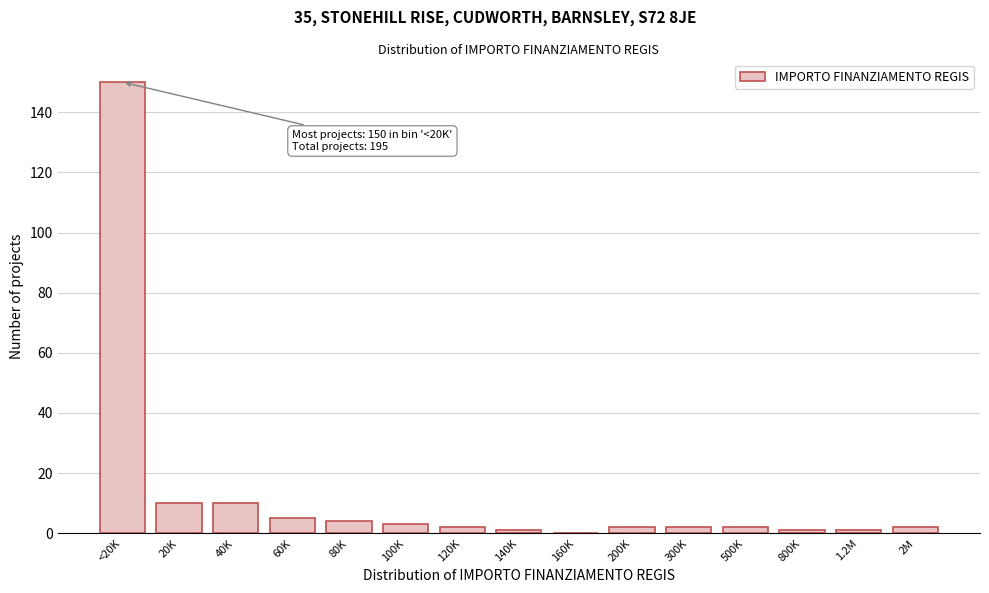

Reading left to right, list all the values displayed in this chart.

<20K=150	20K=10	40K=10	60K=5	80K=4	100K=3	120K=2	140K=1	160K=0	200K=2	300K=2	500K=2	800K=1	1.2M=1	2M=2